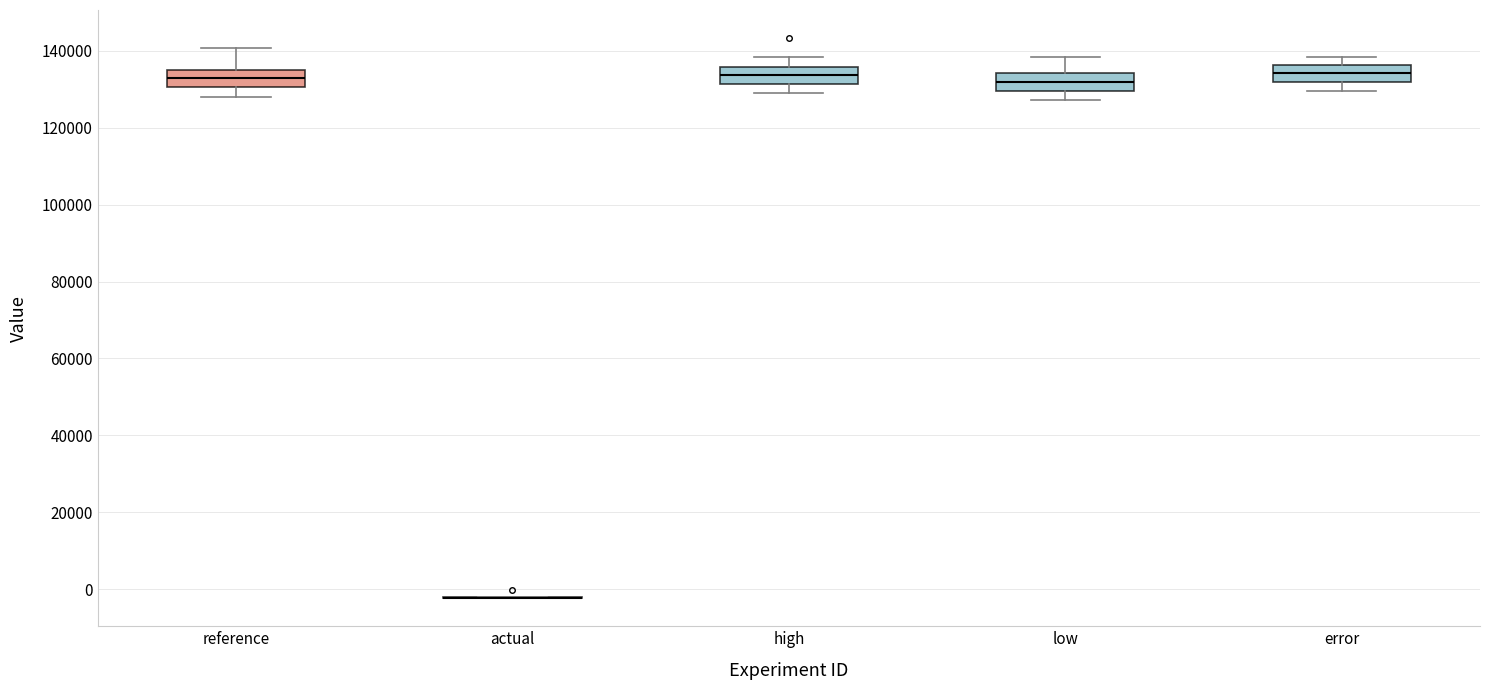

Reading left to right, transcribe this box plot: for each box, give where its median line is, the range the box spans, and where its two whiskers end, as read against the y-axis. The values are not printed on the chart, so give them approximately, as read against the axis.

reference: median 132000, box 130000 to 134000, whiskers 128000 to 140000
actual: box collapsed to a line at -2000, whiskers -2000 to -2000
high: median 134000, box 132000 to 136000, whiskers 128000 to 138000
low: median 132000, box 130000 to 134000, whiskers 128000 to 138000
error: median 134000, box 132000 to 136000, whiskers 130000 to 138000